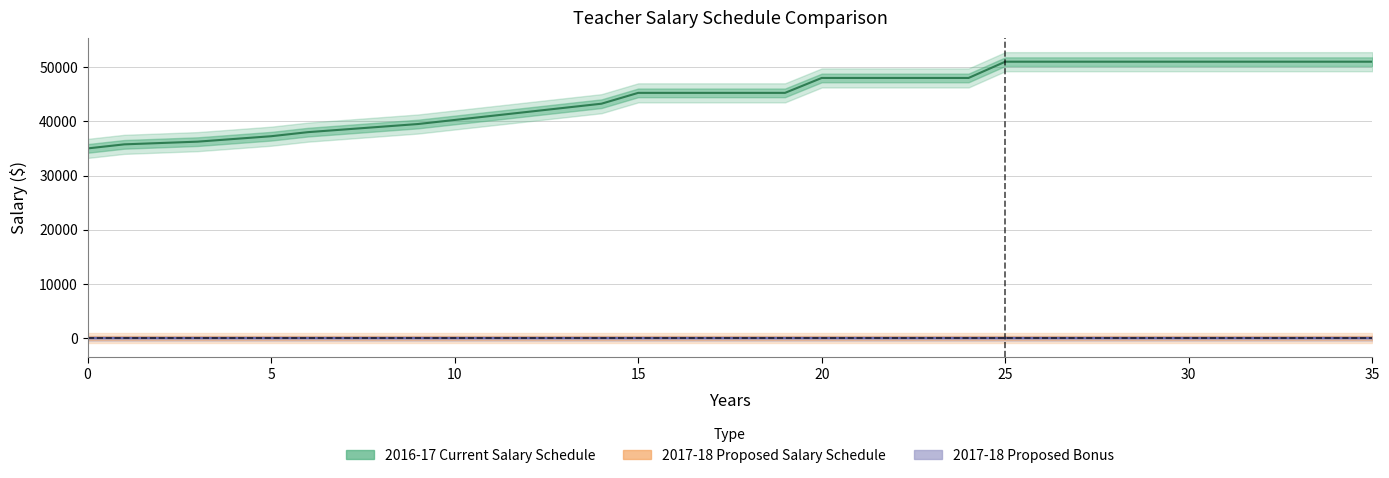

How many lines are shown in the chart?

3